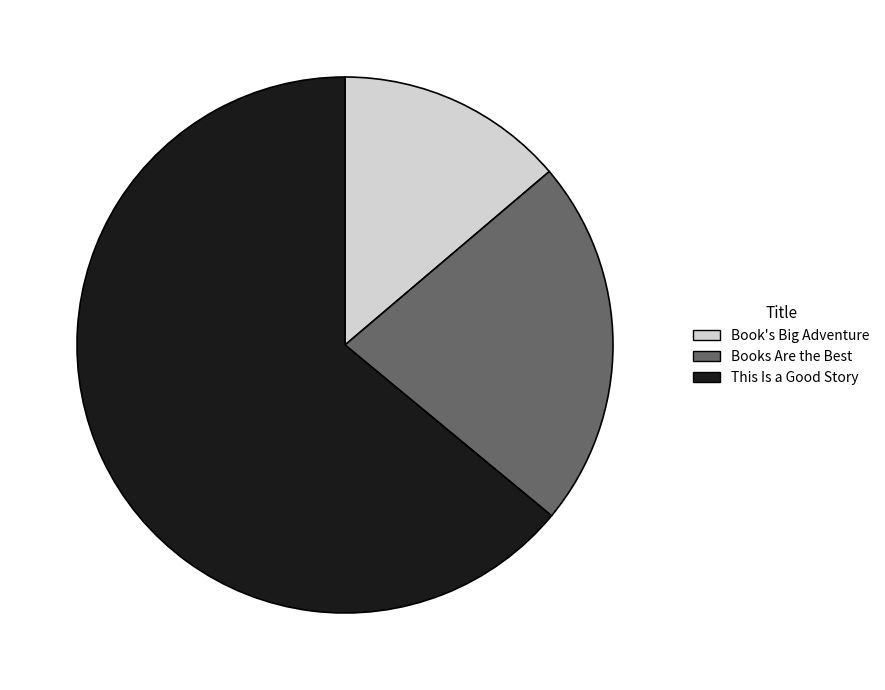

Do Books Are the Best and Book's Big Adventure together represent more than half of the pie?

No